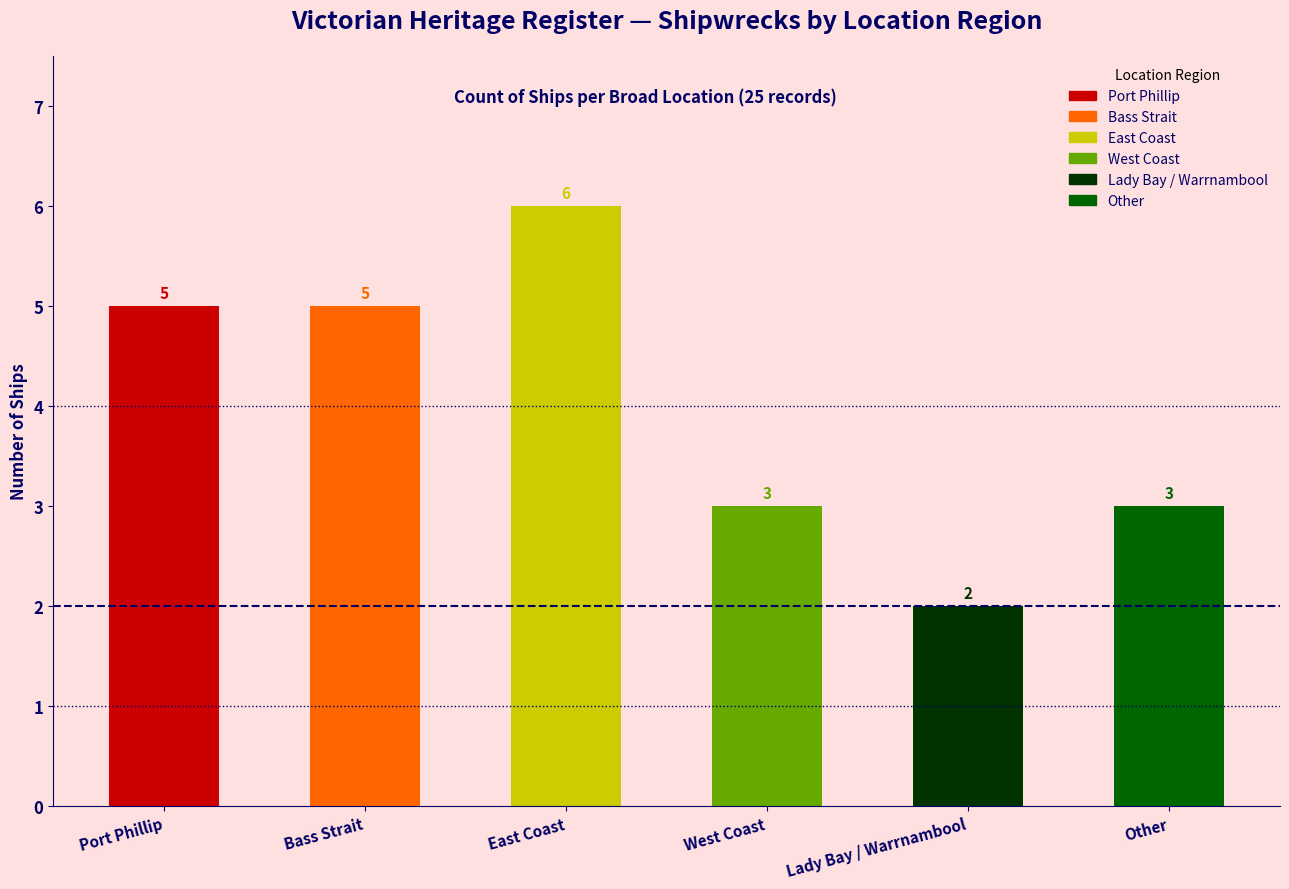

What is the average value?

4